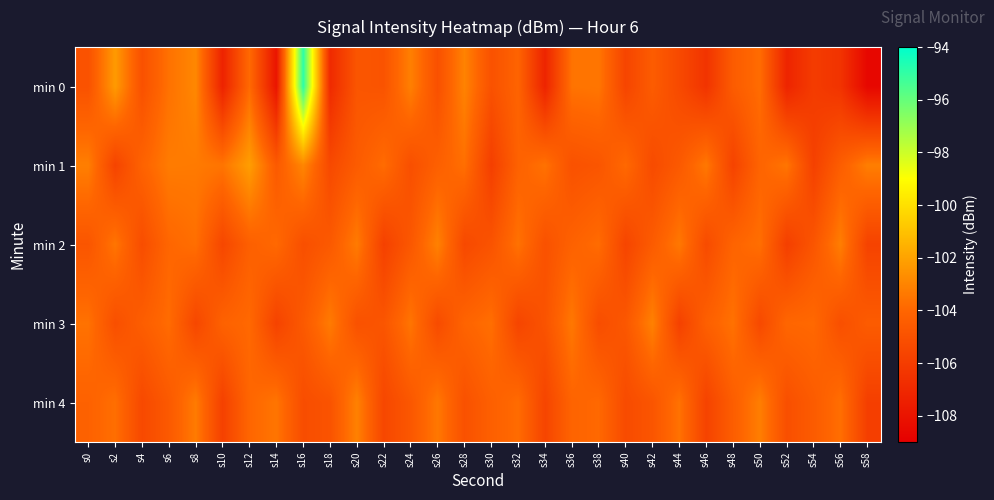

Reading right to left, what are all the values shown in this chart?

min 0: s58=-108.6	s56=-106.5	s54=-106.0	s52=-107.2	s50=-103.8	s48=-104.5	s46=-106.4	s44=-105.4	s42=-104.5	s40=-105.6	s38=-103.5	s36=-103.6	s34=-107.2	s32=-104.1	s30=-105.0	s28=-103.0	s26=-105.1	s24=-103.1	s22=-104.9	s20=-104.8	s18=-106.9	s16=-94.9	s14=-108.0	s12=-103.9	s10=-107.3	s8=-102.9	s6=-103.6	s4=-105.0	s2=-102.3	s0=-105.0
min 1: s58=-103.2	s56=-104.4	s54=-105.8	s52=-103.5	s50=-104.1	s48=-105.7	s46=-103.4	s44=-104.6	s42=-105.3	s40=-103.9	s38=-104.8	s36=-105.0	s34=-103.6	s32=-104.2	s30=-105.9	s28=-103.7	s26=-104.3	s24=-105.1	s22=-103.8	s20=-104.5	s18=-105.4	s16=-102.9	s14=-104.6	s12=-102.2	s10=-103.5	s8=-103.3	s6=-103.3	s4=-104.2	s2=-105.7	s0=-103.2
min 2: s58=-105.7	s56=-103.2	s54=-104.8	s52=-105.9	s50=-103.7	s48=-104.1	s46=-105.3	s44=-103.4	s42=-104.5	s40=-105.6	s38=-103.8	s36=-104.2	s34=-105.0	s32=-103.6	s30=-104.9	s28=-105.4	s26=-103.1	s24=-104.7	s22=-105.8	s20=-103.3	s18=-104.6	s16=-105.1	s14=-103.9	s12=-104.3	s10=-105.5	s8=-103.7	s6=-104.0	s4=-105.2	s2=-103.5	s0=-104.8
min 3: s58=-104.5	s56=-105.1	s54=-103.9	s52=-104.0	s50=-105.4	s48=-103.6	s46=-104.3	s44=-105.8	s42=-103.1	s40=-104.7	s38=-105.2	s36=-103.4	s34=-104.9	s32=-105.6	s30=-103.7	s28=-104.1	s26=-105.3	s24=-103.5	s22=-104.8	s20=-105.0	s18=-103.3	s16=-104.6	s14=-105.7	s12=-103.9	s10=-104.2	s8=-105.5	s6=-103.8	s4=-104.4	s2=-105.1	s0=-103.6
min 4: s58=-105.9	s56=-103.7	s54=-104.5	s52=-105.1	s50=-103.2	s48=-104.4	s46=-105.7	s44=-103.6	s42=-104.8	s40=-105.3	s38=-103.9	s36=-104.1	s34=-105.6	s32=-103.8	s30=-104.3	s28=-105.0	s26=-103.4	s24=-104.7	s22=-105.5	s20=-103.1	s18=-104.9	s16=-105.2	s14=-103.5	s12=-104.0	s10=-105.8	s8=-103.3	s6=-104.6	s4=-105.4	s2=-103.7	s0=-104.2